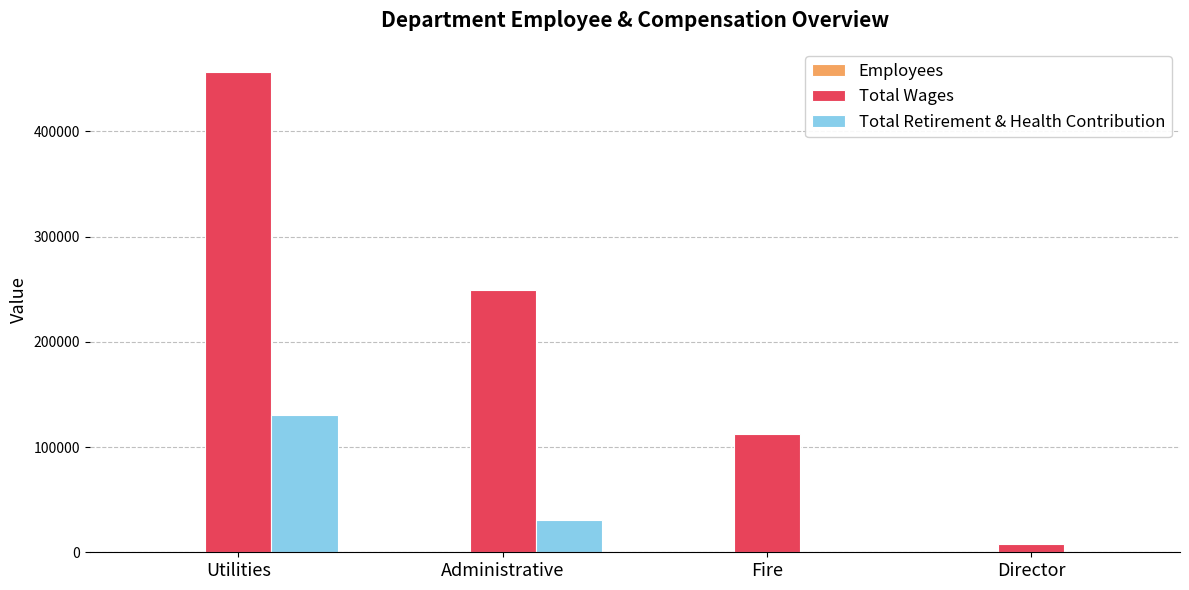

At which label does Total Retirement & Health Contribution reach its peak?

Utilities